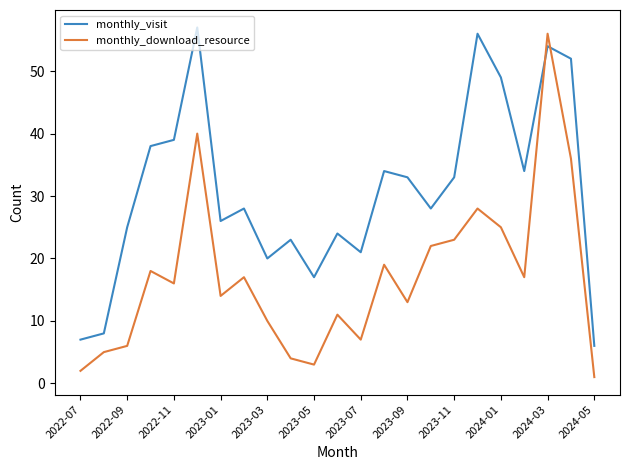

What is the difference between the maximum and minimum values in the monthly_visit series?

51